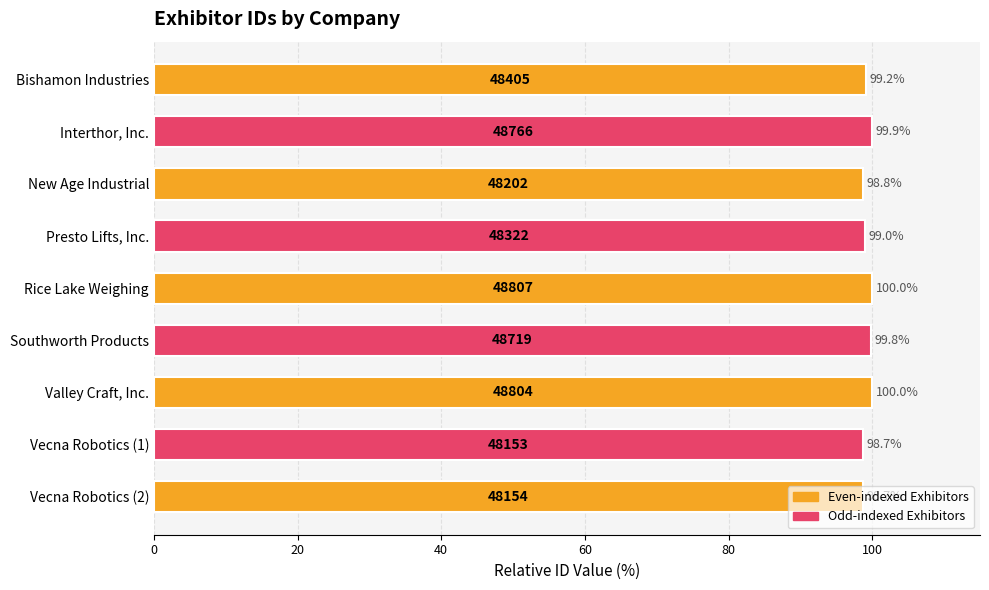

What is the difference between the maximum and minimum values?

1.3